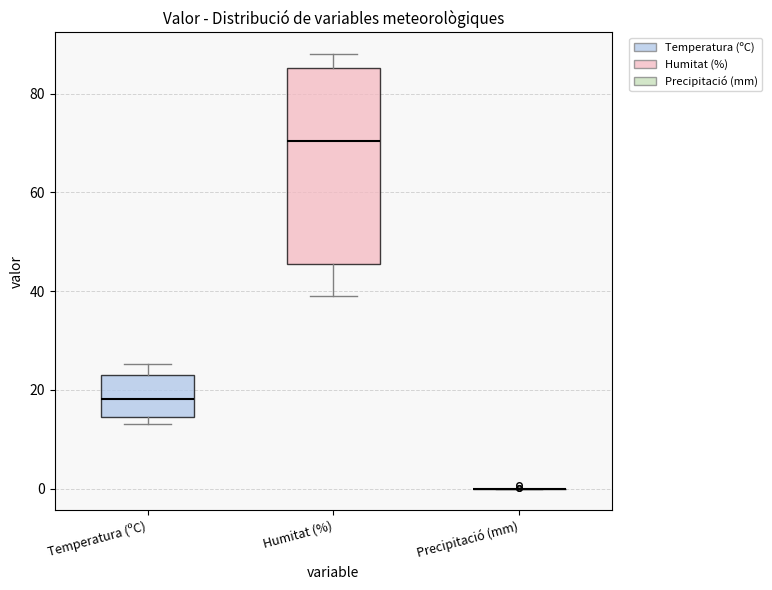

Reading left to right, transcribe this box plot: for each box, give where its median line is, the range the box spans, and where its two whiskers end, as read against the y-axis. The values are not printed on the chart, so give them approximately, as read against the axis.

Temperatura (ºC): median 18, box 14 to 22, whiskers 14 (just below the box's lower edge) to 26
Humitat (%): median 70, box 46 to 86, whiskers 40 to 88
Precipitació (mm): box collapsed to a line at 0, whiskers 0 to 0